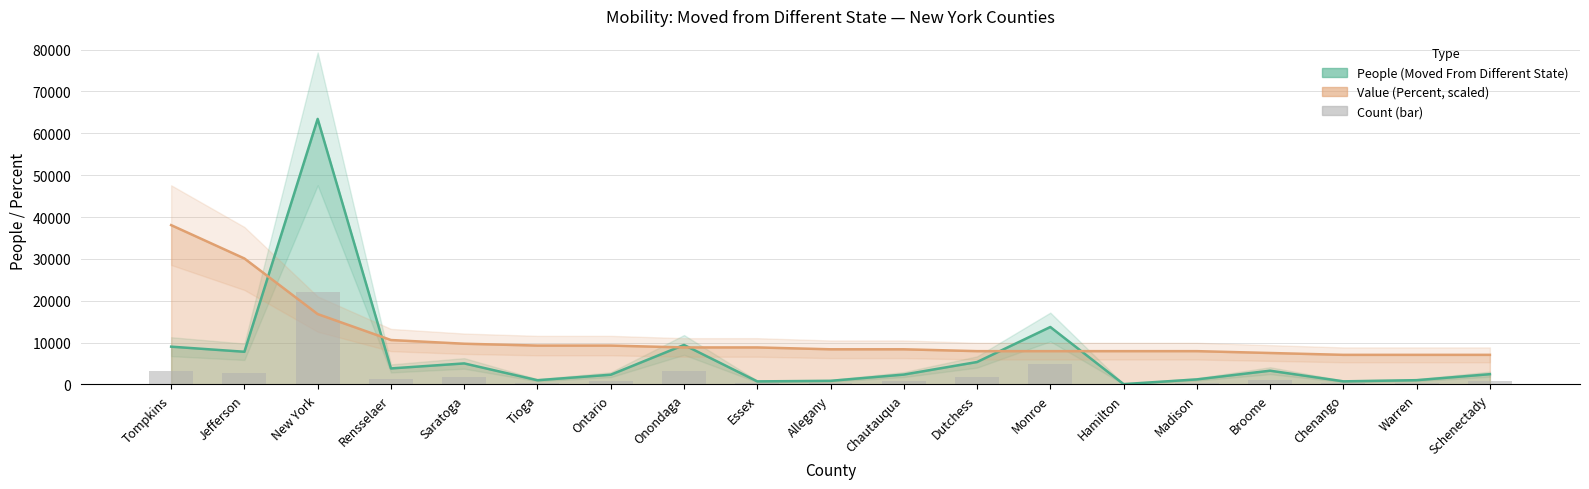

At which label is the value closest to 11117?

Monroe